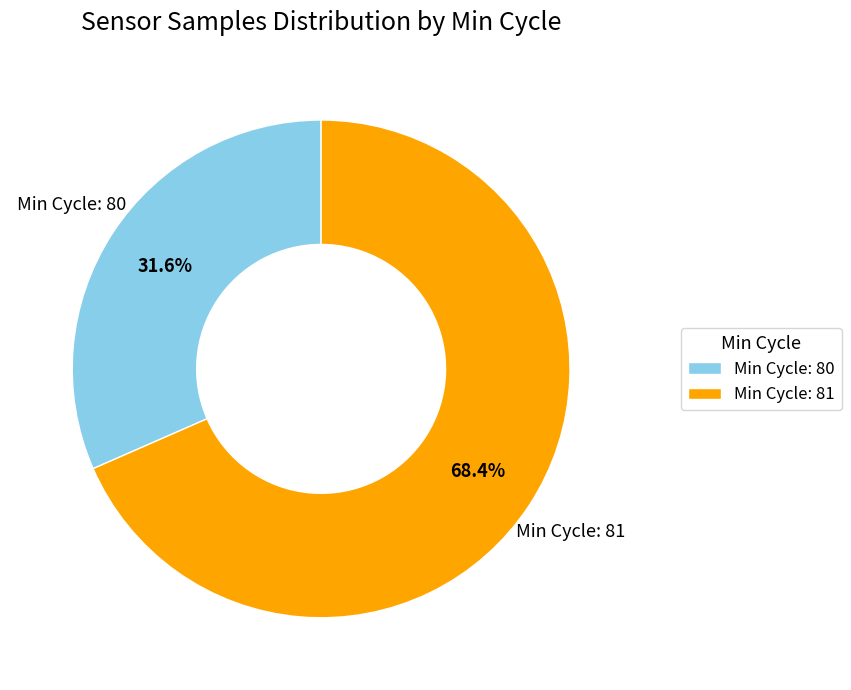

To the nearest percent, what is the average slice percentage?

50%